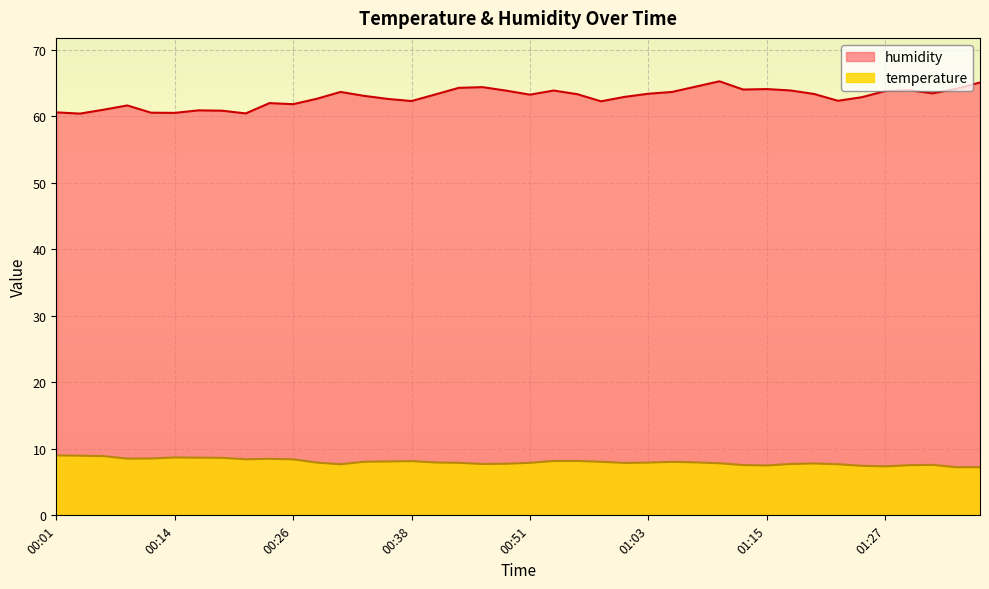

How many values in the humidity series exceed 63?

22